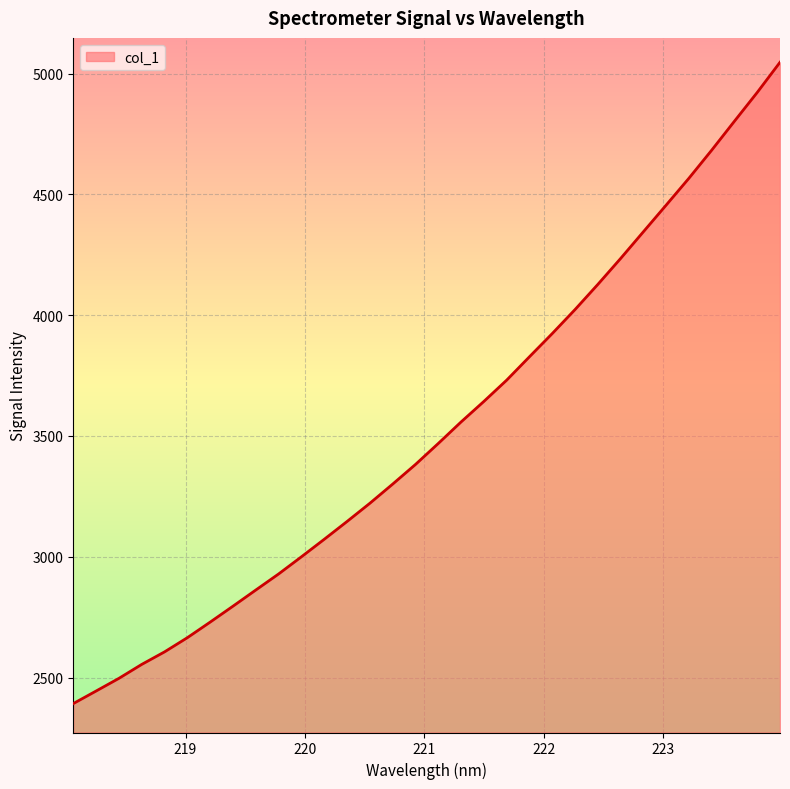

What is the difference between the maximum and minimum values?

2654.0